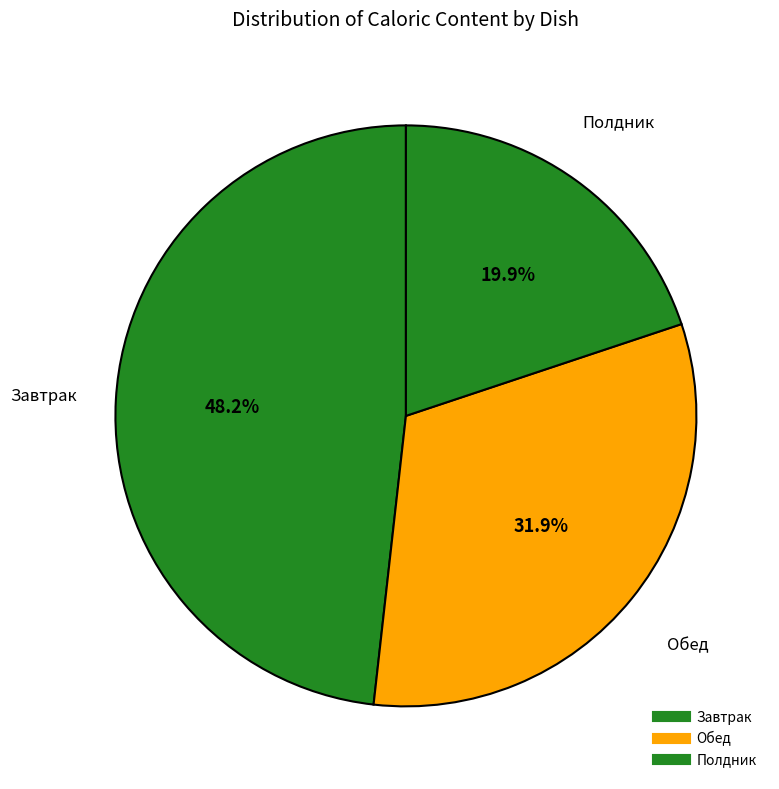

How many slices are in this pie chart?

3